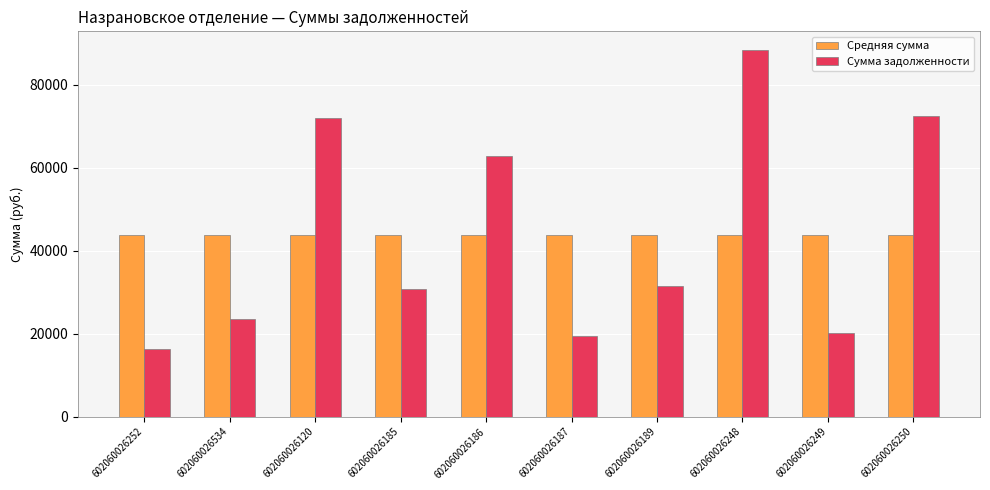

What is the minimum value for Сумма задолженности?

16434.7